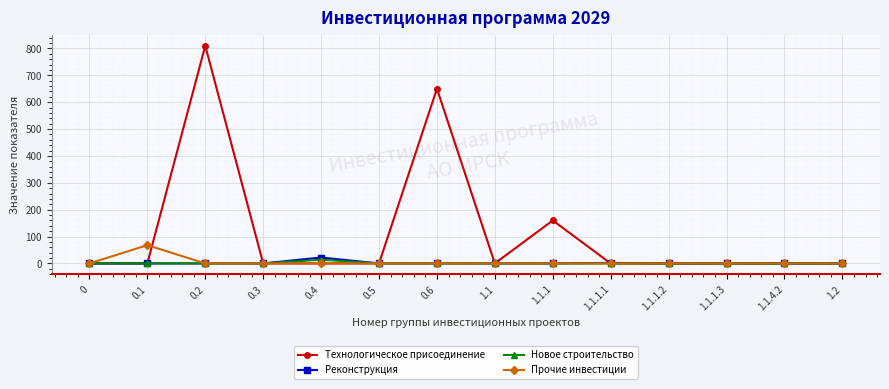

Which series has the widest spread of values?

Технологическое присоединение